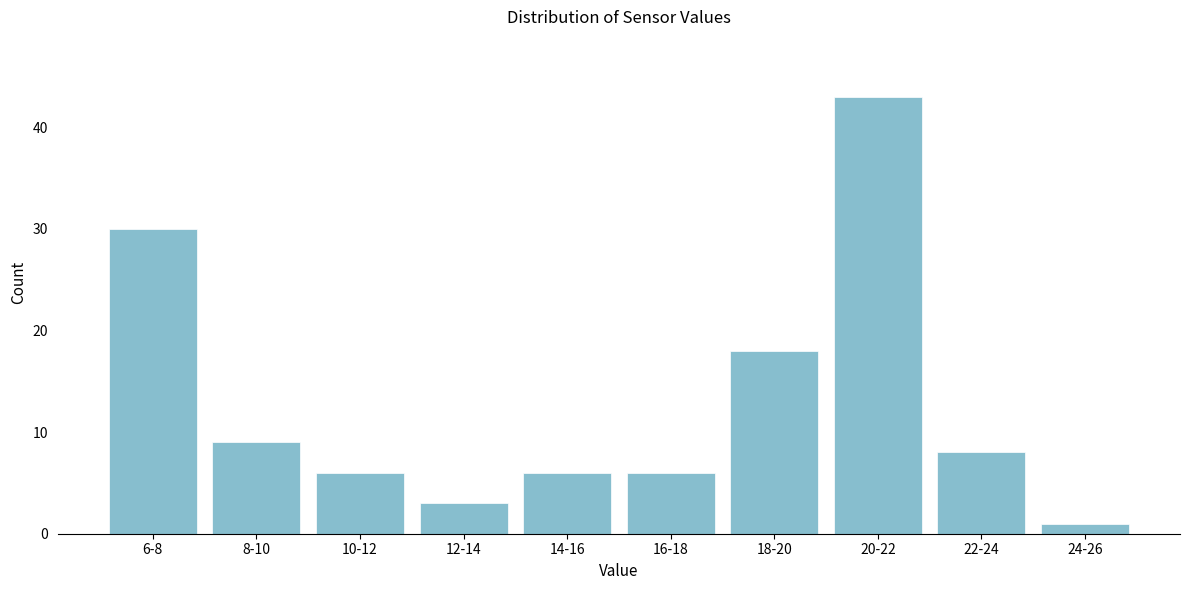

Reading left to right, extract all data points from this chart.

30	9	6	3	6	6	18	43	8	1